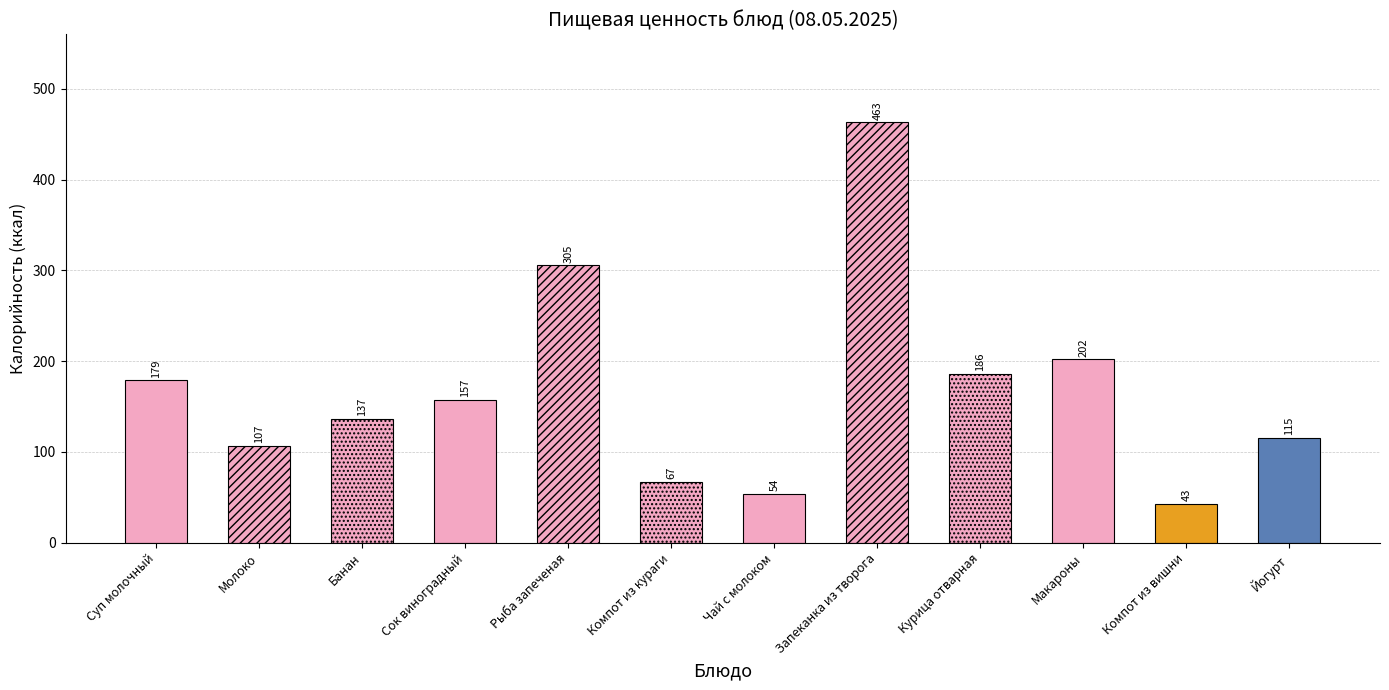

Which label corresponds to the largest value in the chart?

Запеканка из творога